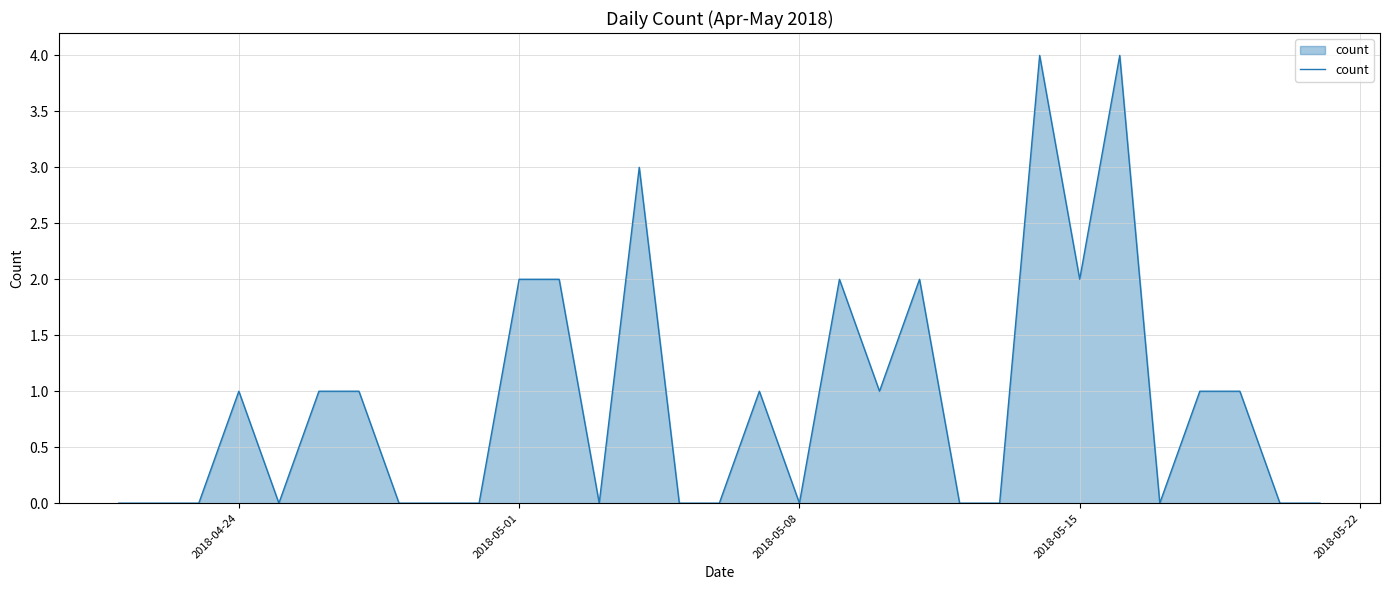

What is the maximum value shown in the chart?

4